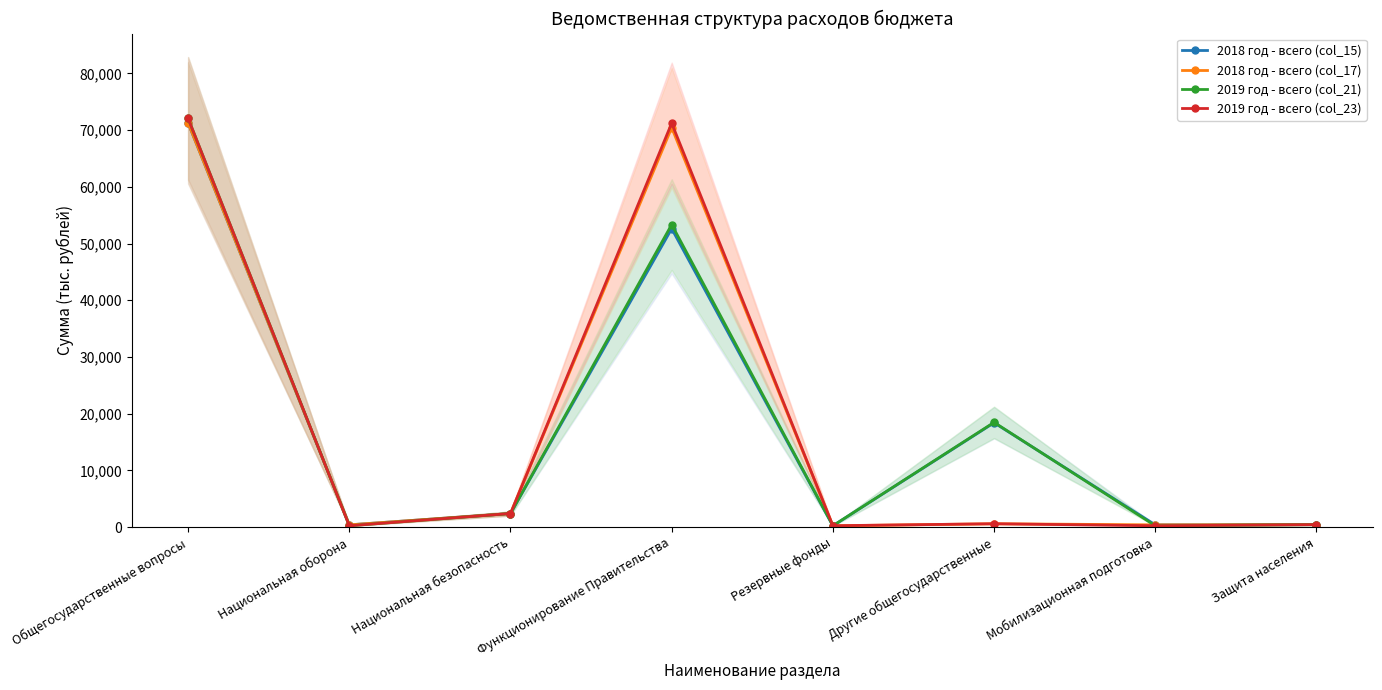

Which series ends up on top after the final intersection of 2019 год - всего (col_21) and 2018 год - всего (col_15)?

2019 год - всего (col_21)